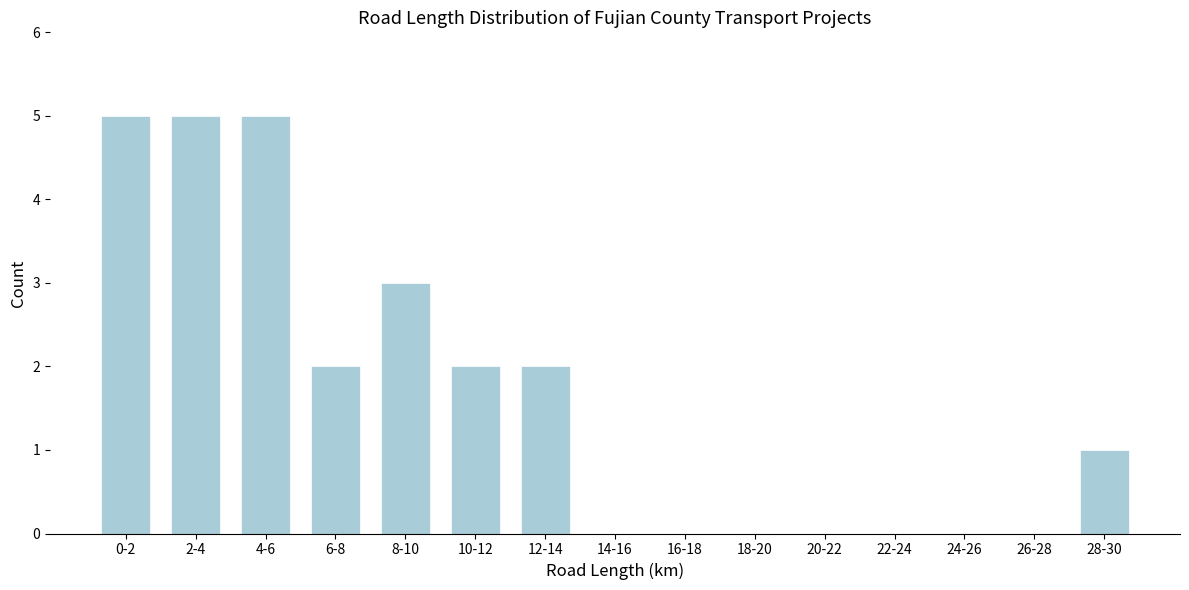

Reading left to right, extract all data points from this chart.

0-2=5	2-4=5	4-6=5	6-8=2	8-10=3	10-12=2	12-14=2	14-16=0	16-18=0	18-20=0	20-22=0	22-24=0	24-26=0	26-28=0	28-30=1